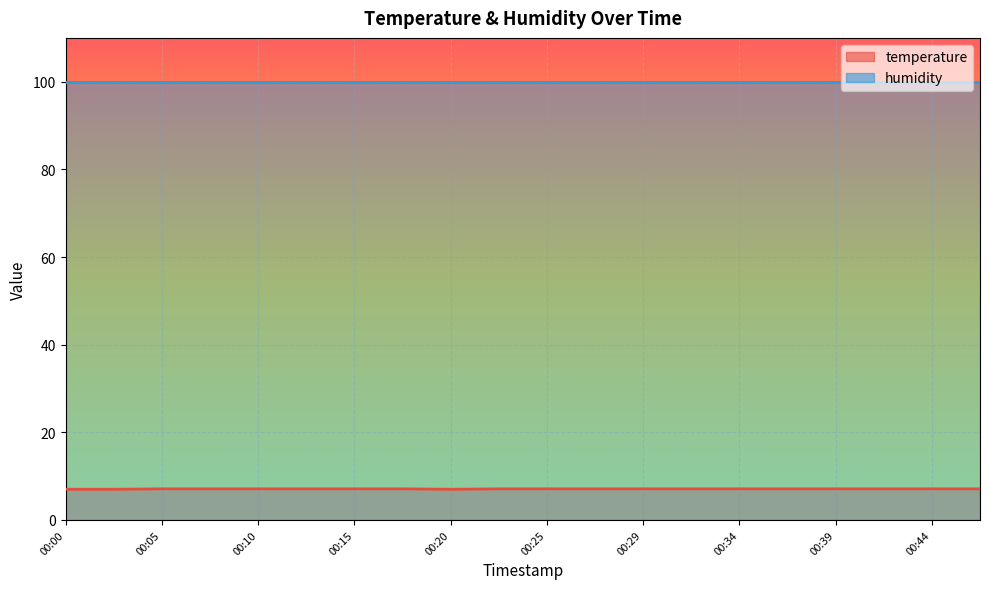

Rank the categories by value from highest to lowest.

00:05, 00:07, 00:10, 00:12, 00:15, 00:17, 00:22, 00:25, 00:27, 00:29, 00:32, 00:34, 00:37, 00:39, 00:42, 00:44, 00:46, 00:00, 00:03, 00:20